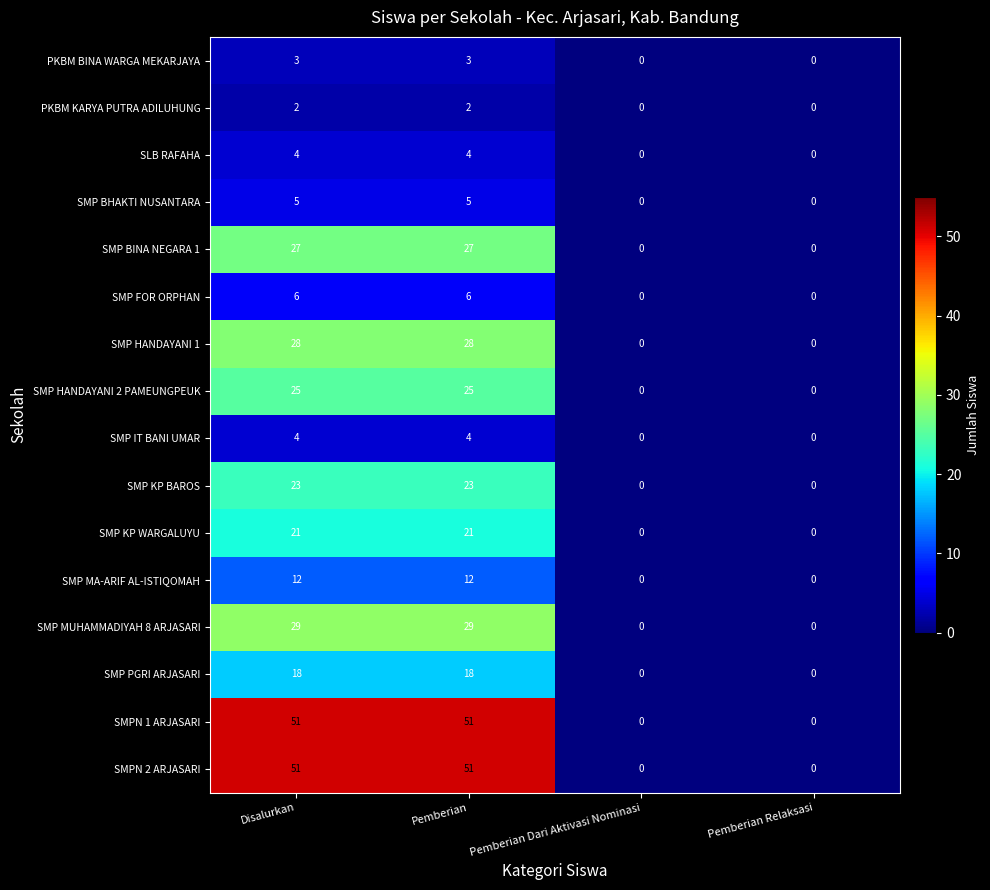

Count the SMPN 1 ARJASARI values in the range 0 to 51.

4